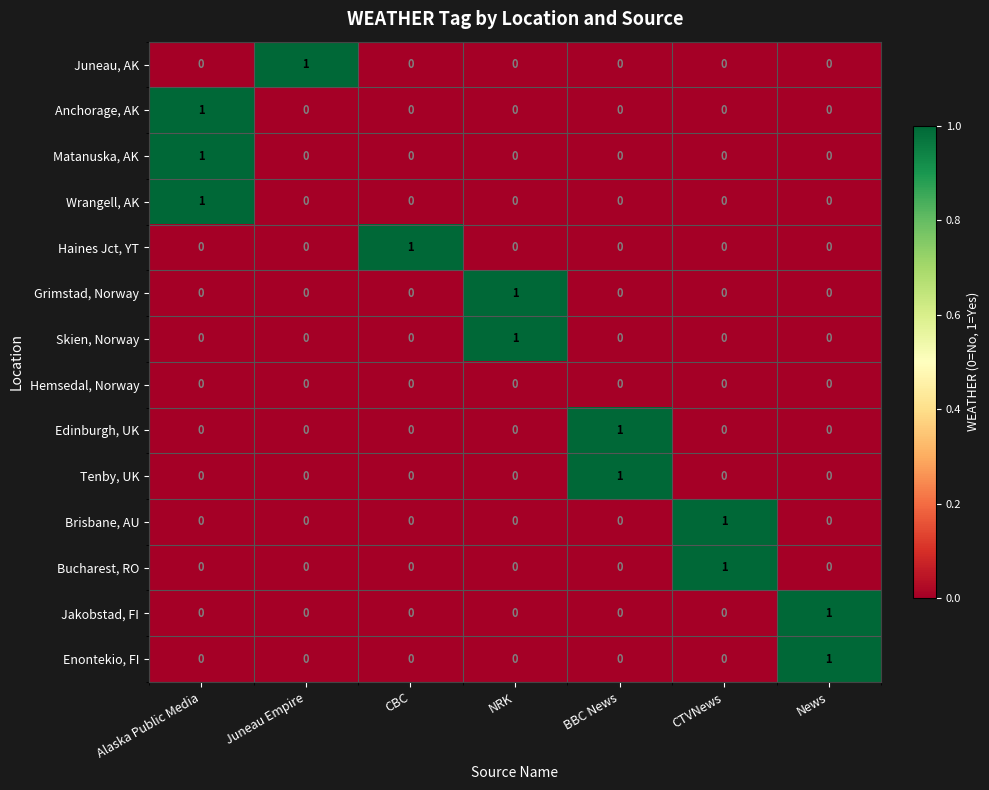

What is the total value across all series at CBC?

1